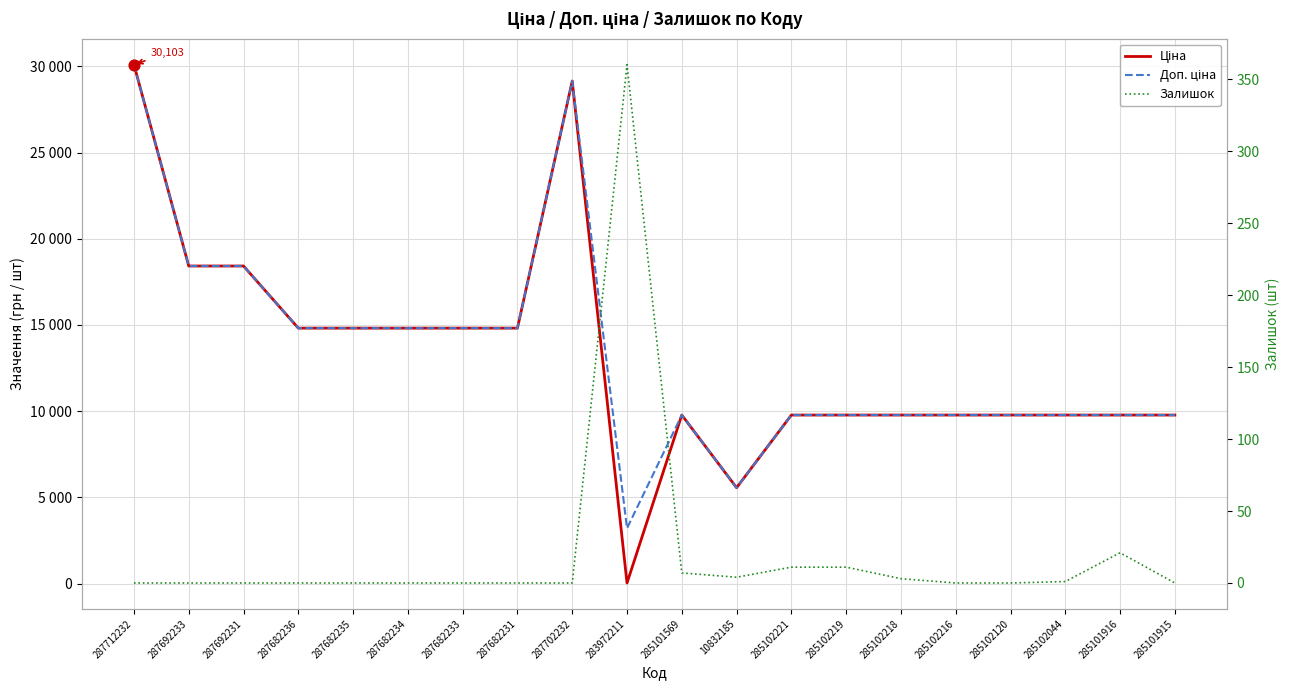

Which series has the largest Y range (max minus min)?

Ціна